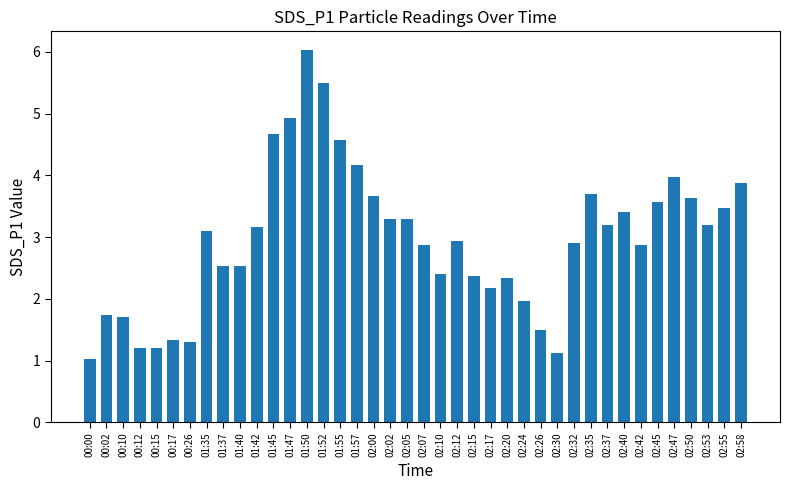

Where does the data first go above 3?

01:35